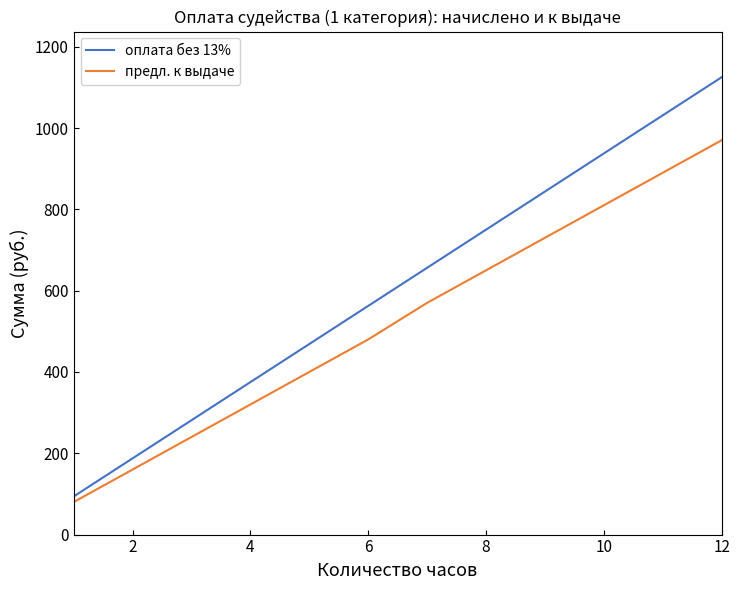

What is the difference between the maximum and minimum values in the предл. к выдаче series?

890.0